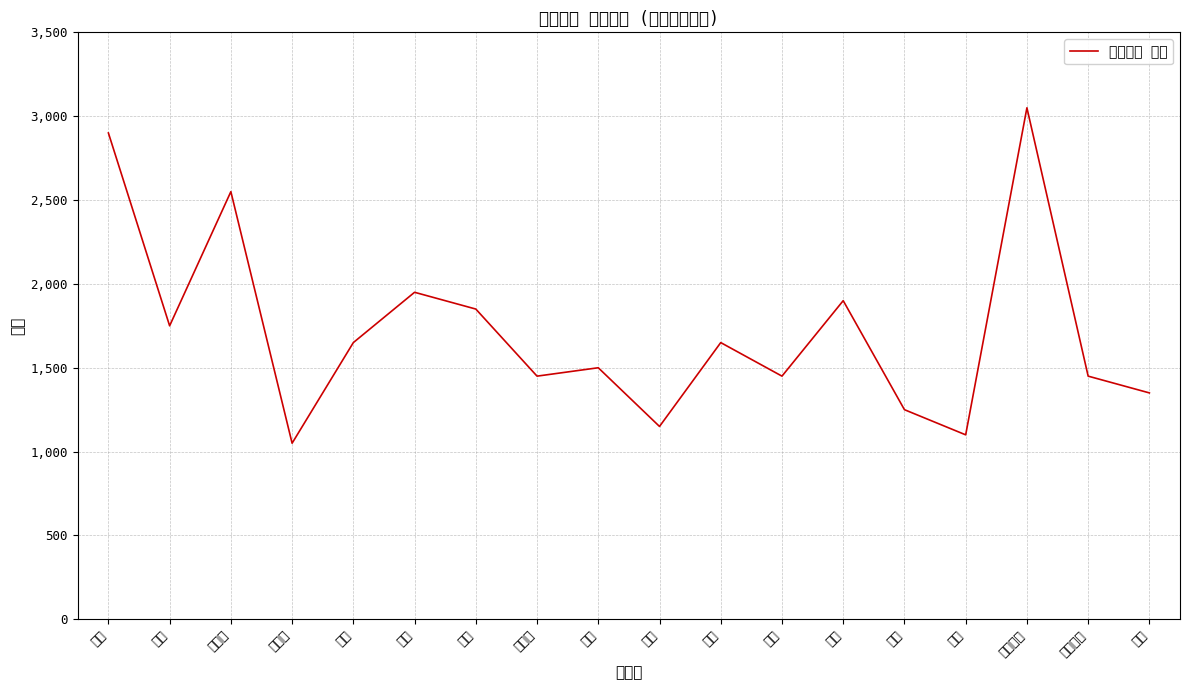

Reading left to right, what are all the values shown in this chart?

沢上=2900	熱田=1750	日比野=2550	六番町=1050	船方=1650	千年=1950	名港=1850	東海橋=1450	小碓=1500	土古=1150	稲永=1650	港西=1450	大手=1900	明徳=1250	当知=1100	市内南陽=3050	南陽西部=1450	惟信=1350